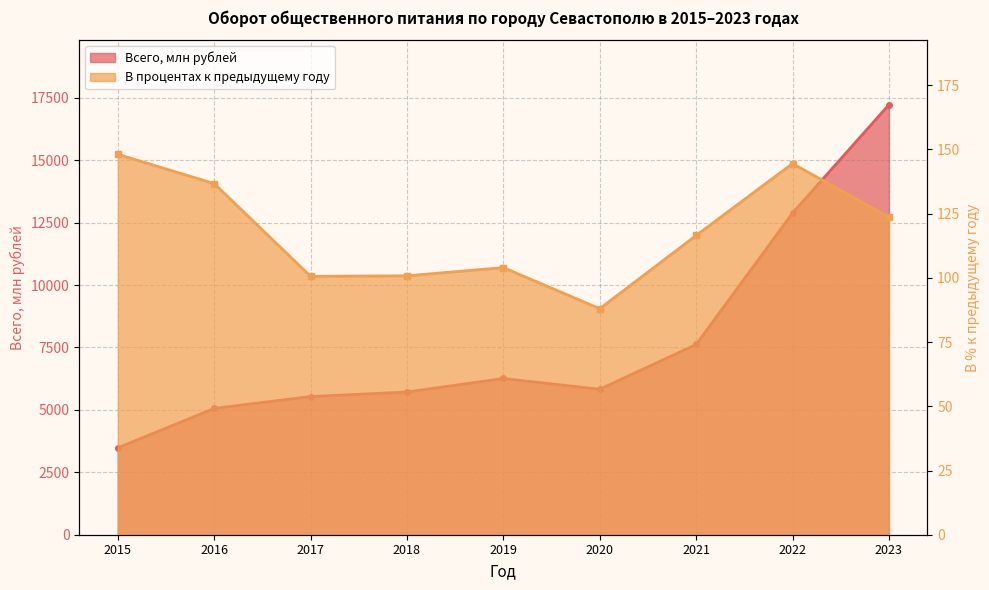

True or false: Всего, млн рублей has a value of 13649.0 at 2021.

False